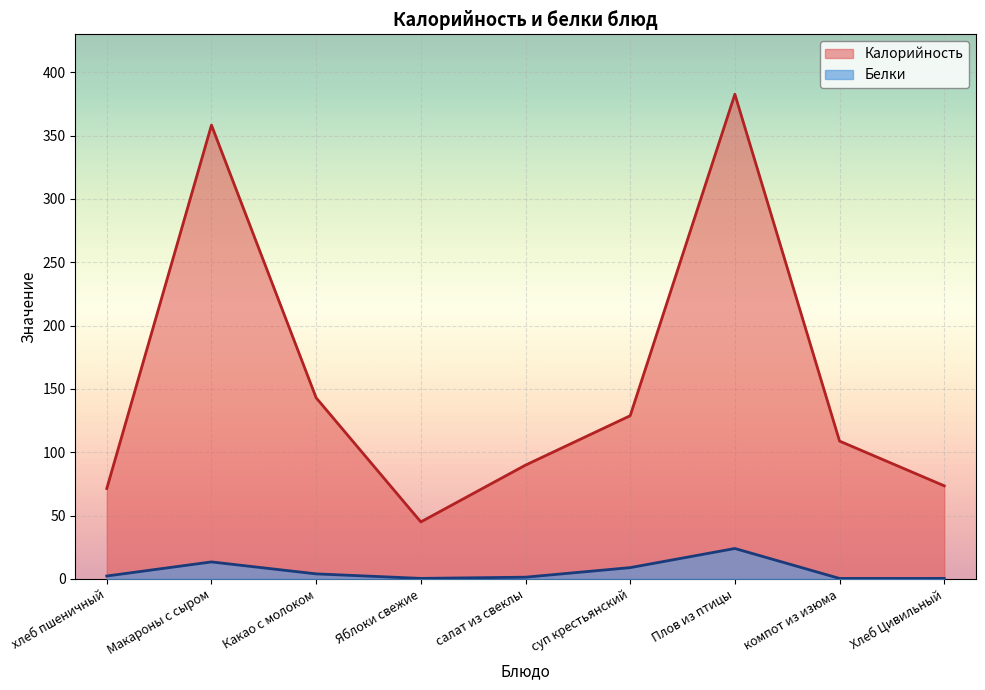

Reading left to right, list all the values displayed in this chart.

Калорийность: 71.4	358.3	143.0	45.0	89.8	128.8	382.7	108.8	73.5
Белки: 2.3	13.4	4.0	0.4	1.4	8.9	24.0	0.4	0.4